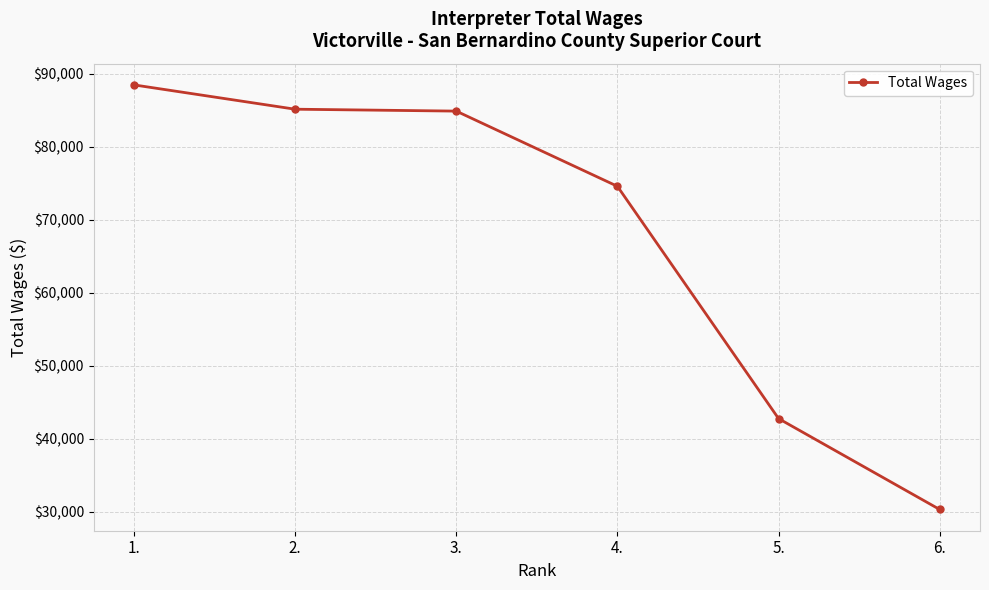

What is the difference between the maximum and minimum values?

58180